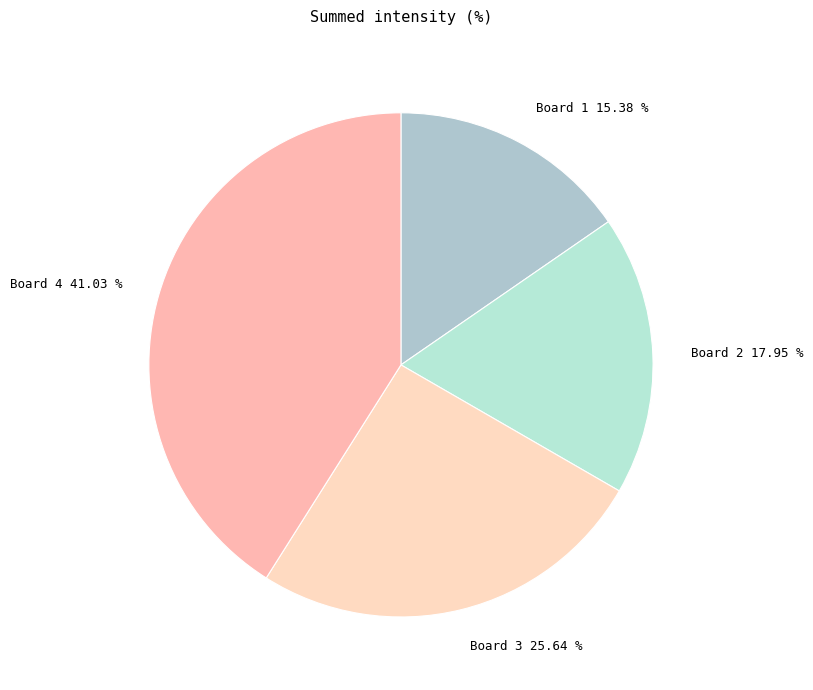

Count the number of slices in the pie.

4